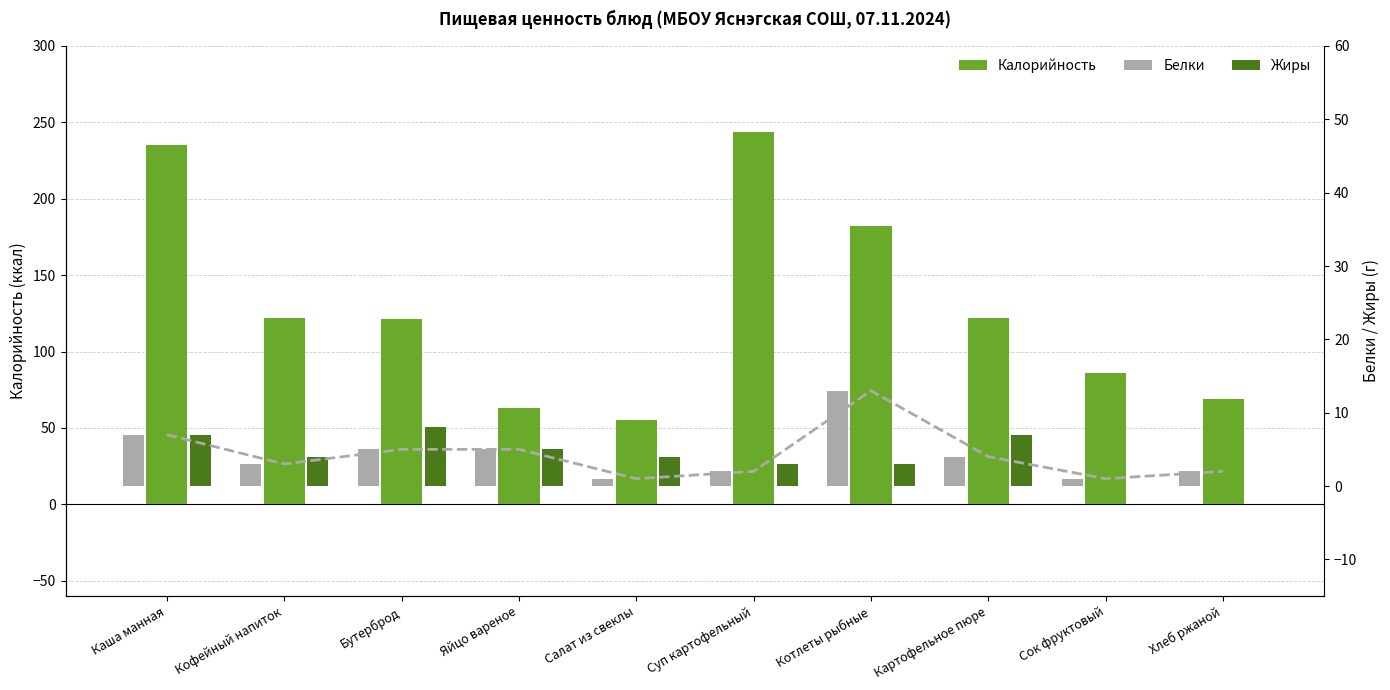

Where is Жиры nearest to the value 4?

Кофейный напиток